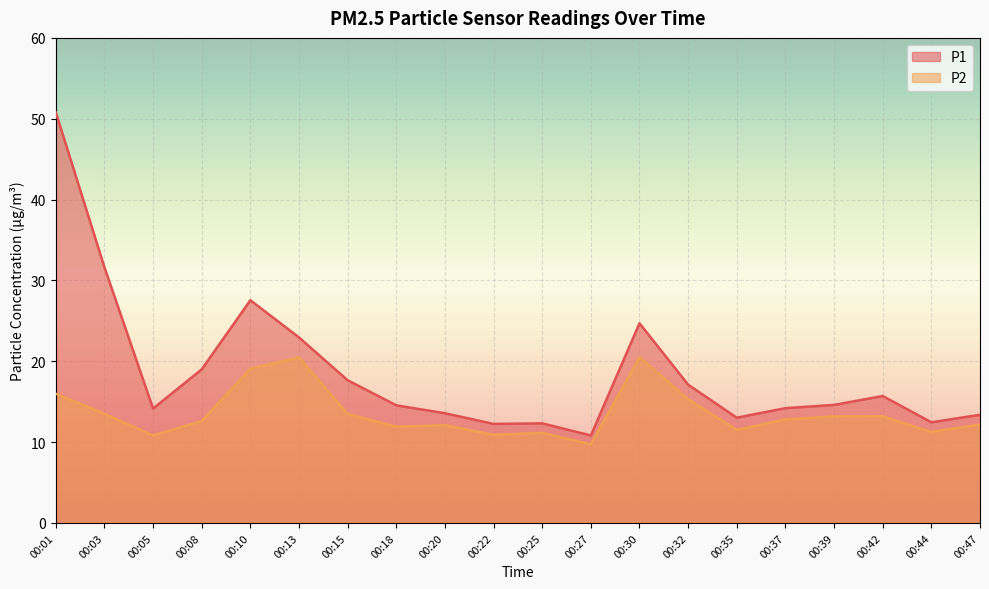

True or false: P2 and P1 cross at least once.

False